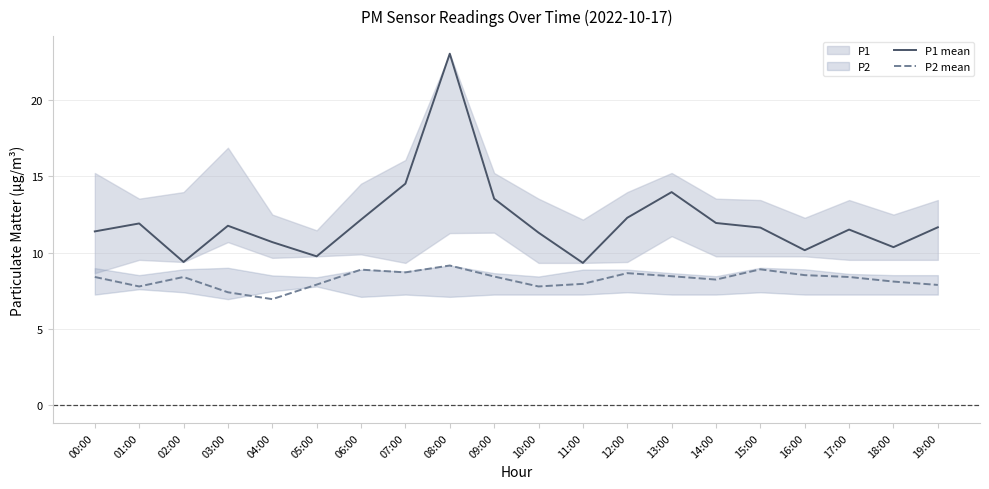

Which has a higher value, 11:00 or 02:00?

02:00